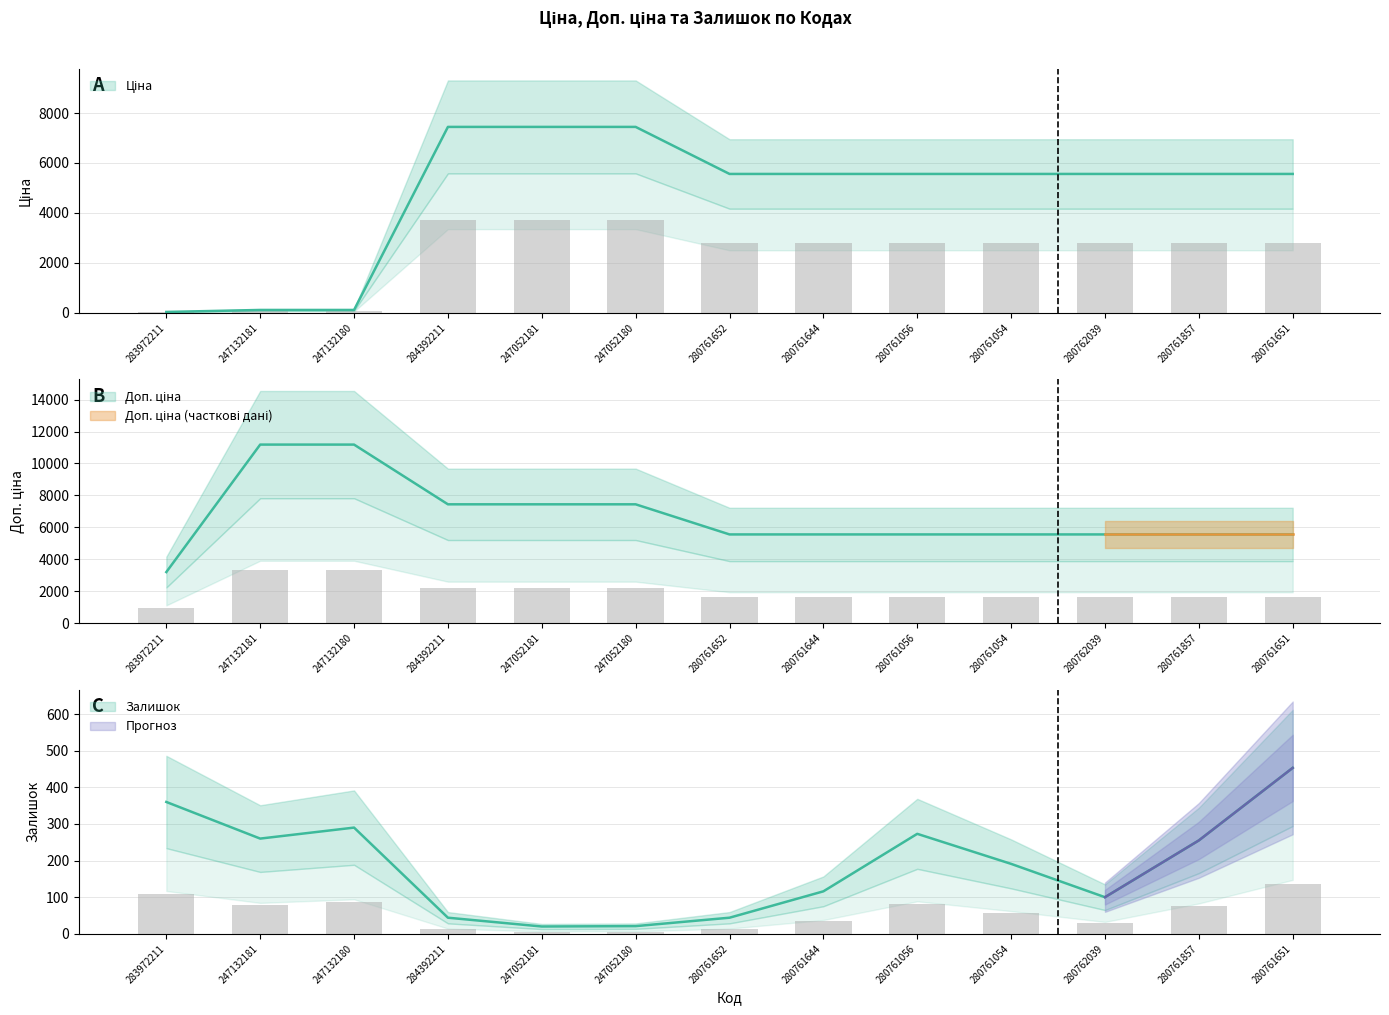

Which series has the largest total across all categories?

Доп. ціна